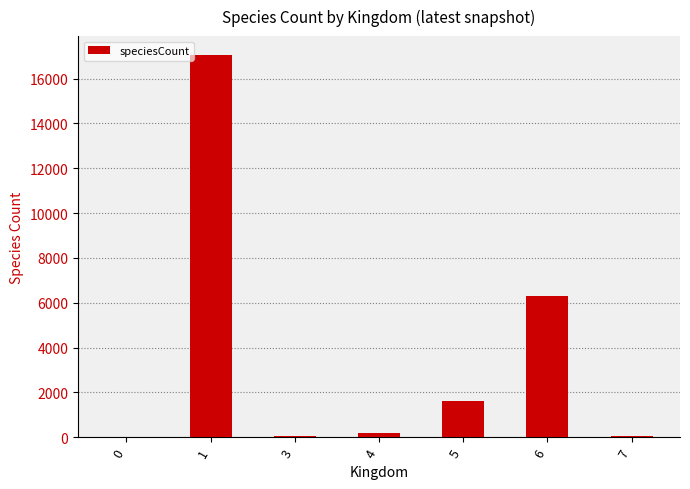

Which has a higher value, 5 or 3?

5